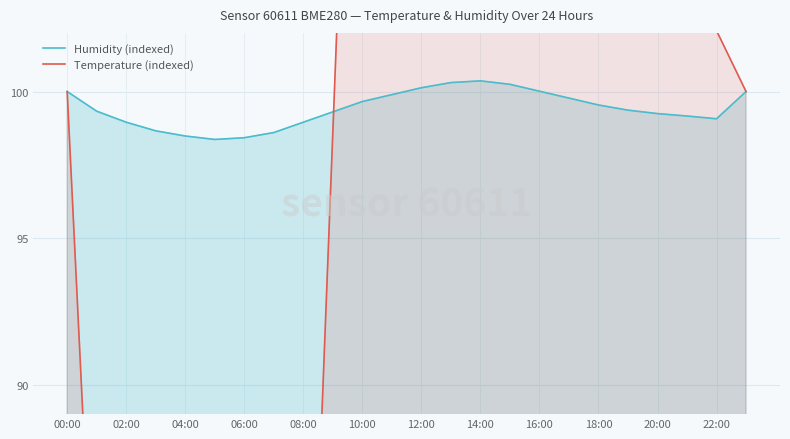

True or false: Humidity (indexed) has more than 2 points higher than both neighbors.

False